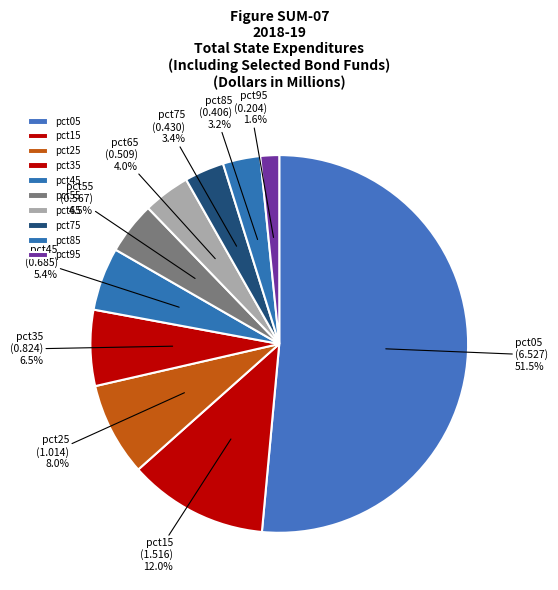

Which slice is the largest?

pct05